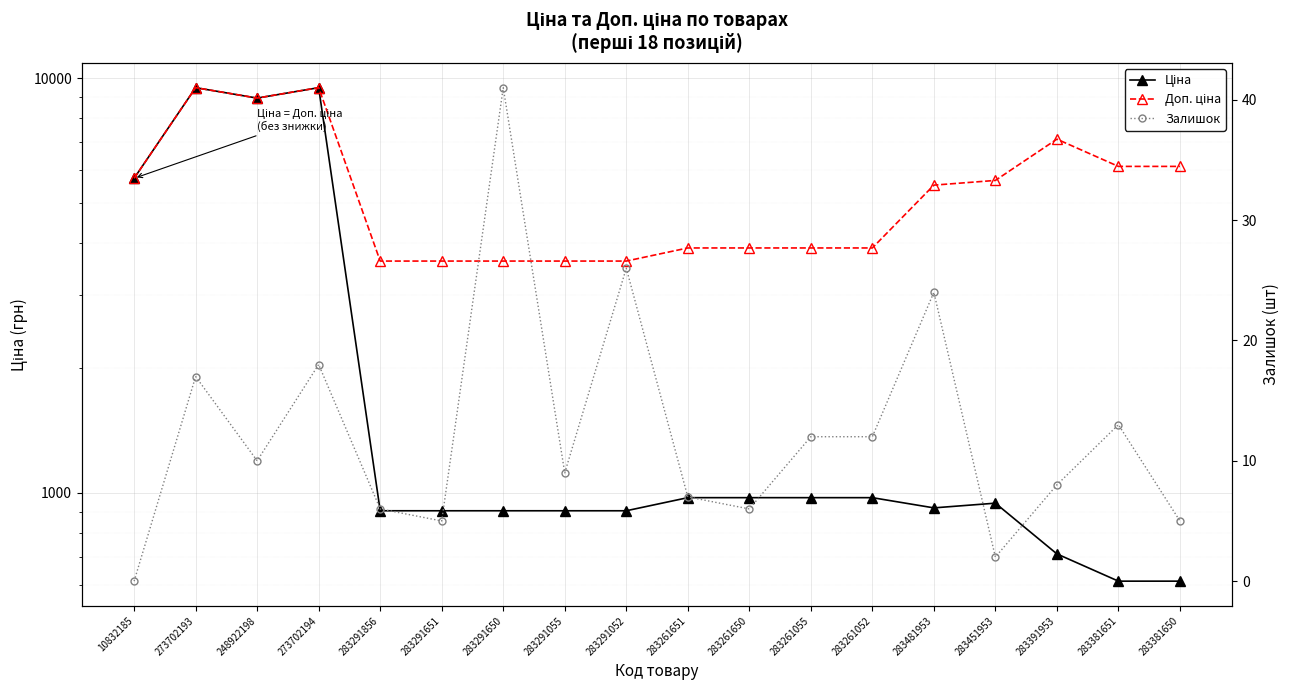

True or false: Доп. ціна and Ціна cross at least once.

False